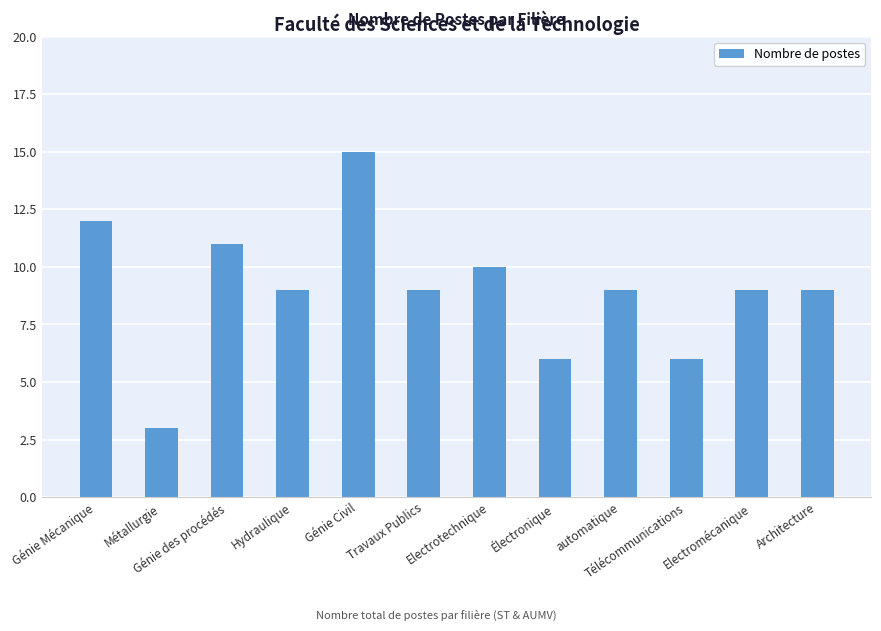

What is the sum of the values at Electromécanique and Electrotechnique?

19